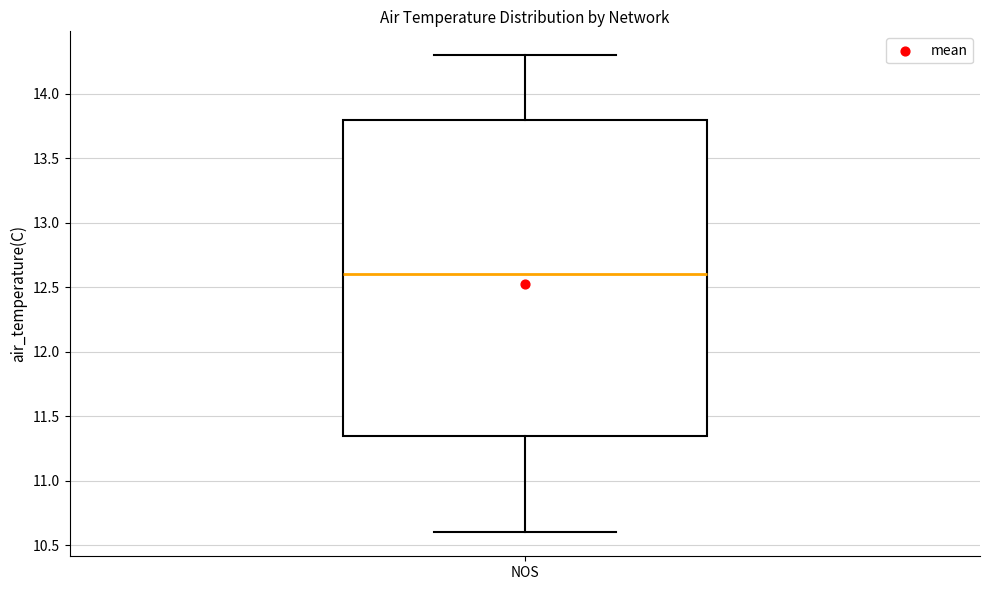

Read this box plot against the y-axis: the position of the median line, the range covered by the box, and the ends of both whiskers. The values are not printed on the chart, so give them approximately, as read against the axis.

median 12.60, box 11.35 to 13.80, whiskers 10.60 to 14.30